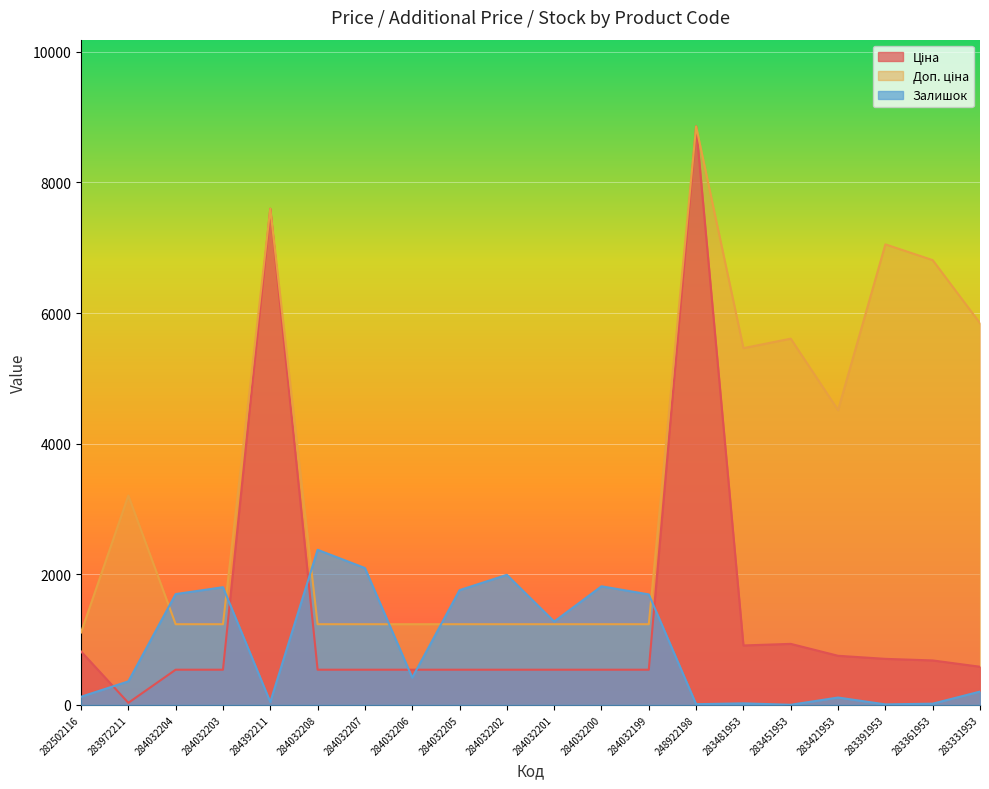

The Доп. ціна series shows 279.0 at 284032200. True or false?

False